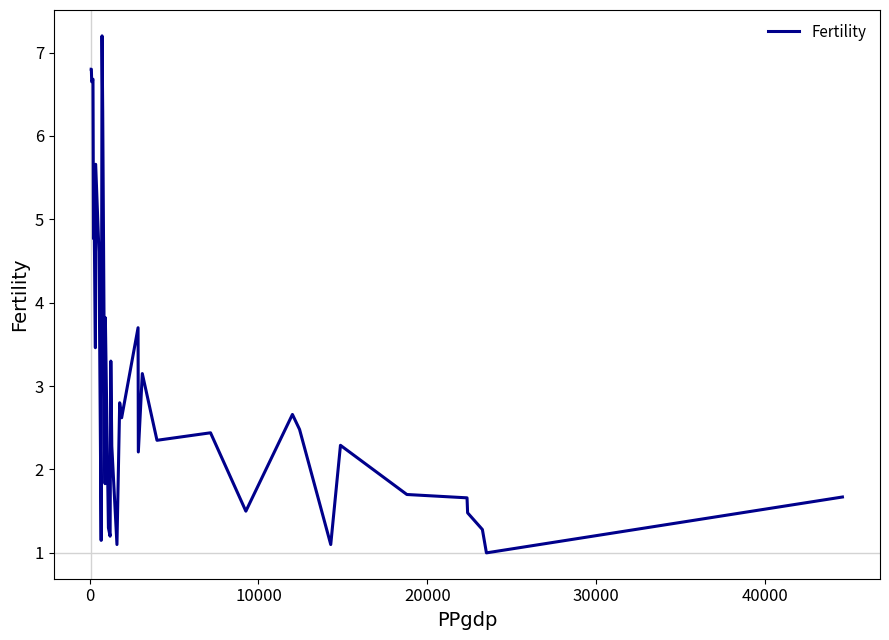

What is the maximum value shown in the chart?

7.2